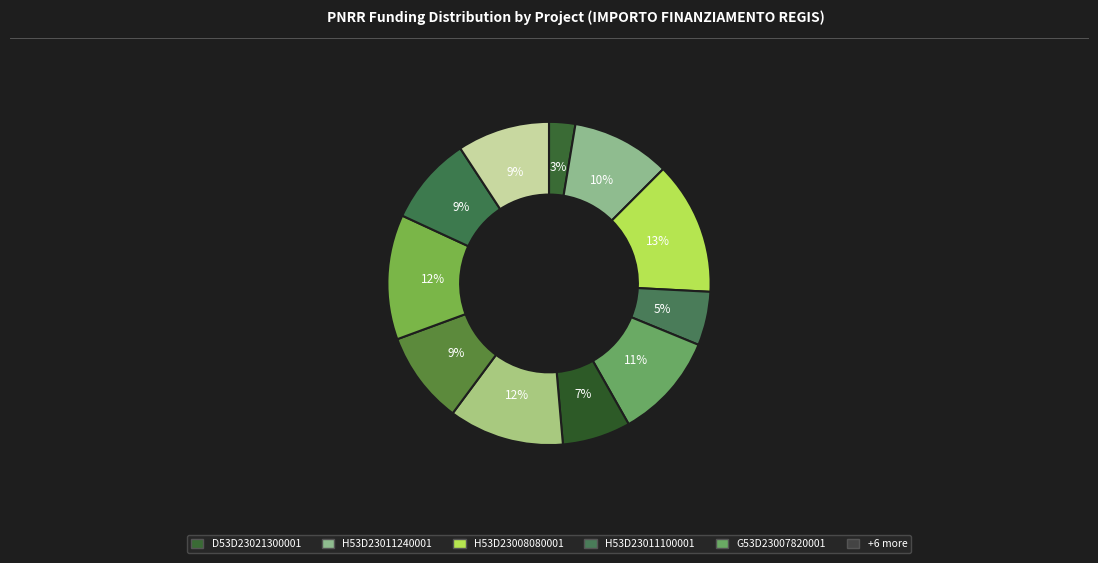

How many segments does this pie chart have?

11